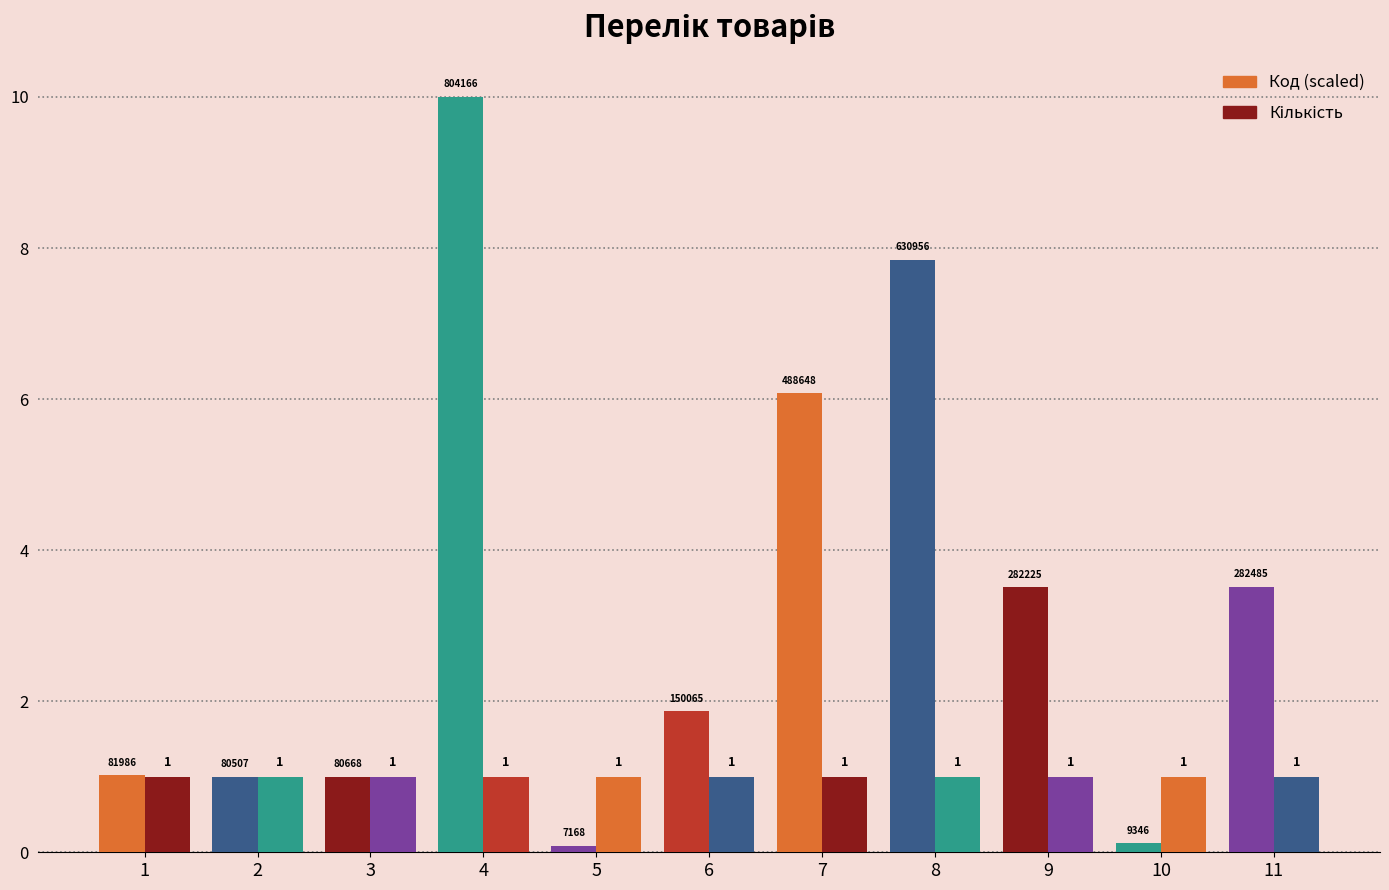

Reading right to left, extract all data points from this chart.

Код (scaled): 11=3.5	10=0.1	9=3.5	8=7.8	7=6.1	6=1.9	5=0.1	4=10.0	3=1.0	2=1.0	1=1.0
Кількість: 11=1.0	10=1.0	9=1.0	8=1.0	7=1.0	6=1.0	5=1.0	4=1.0	3=1.0	2=1.0	1=1.0